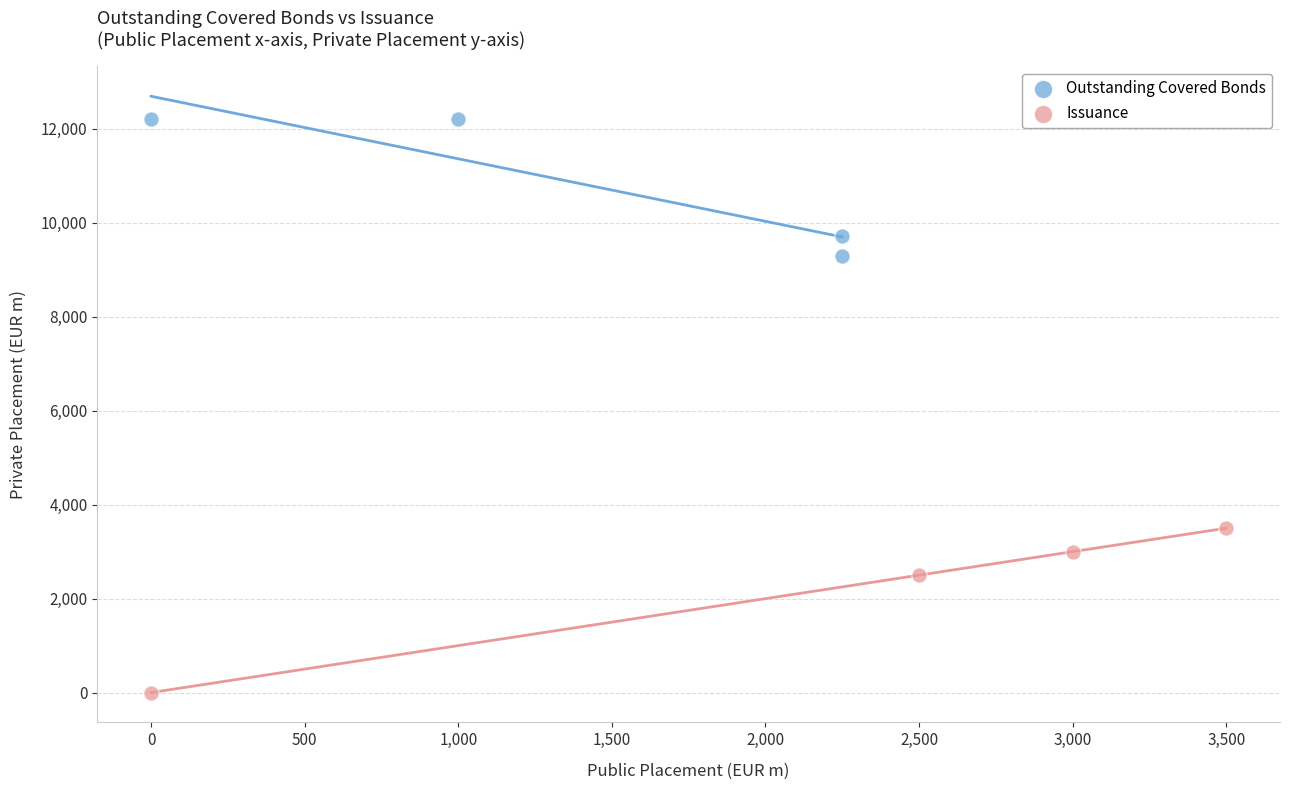

Which series reaches the maximum Y coordinate?

Outstanding Covered Bonds